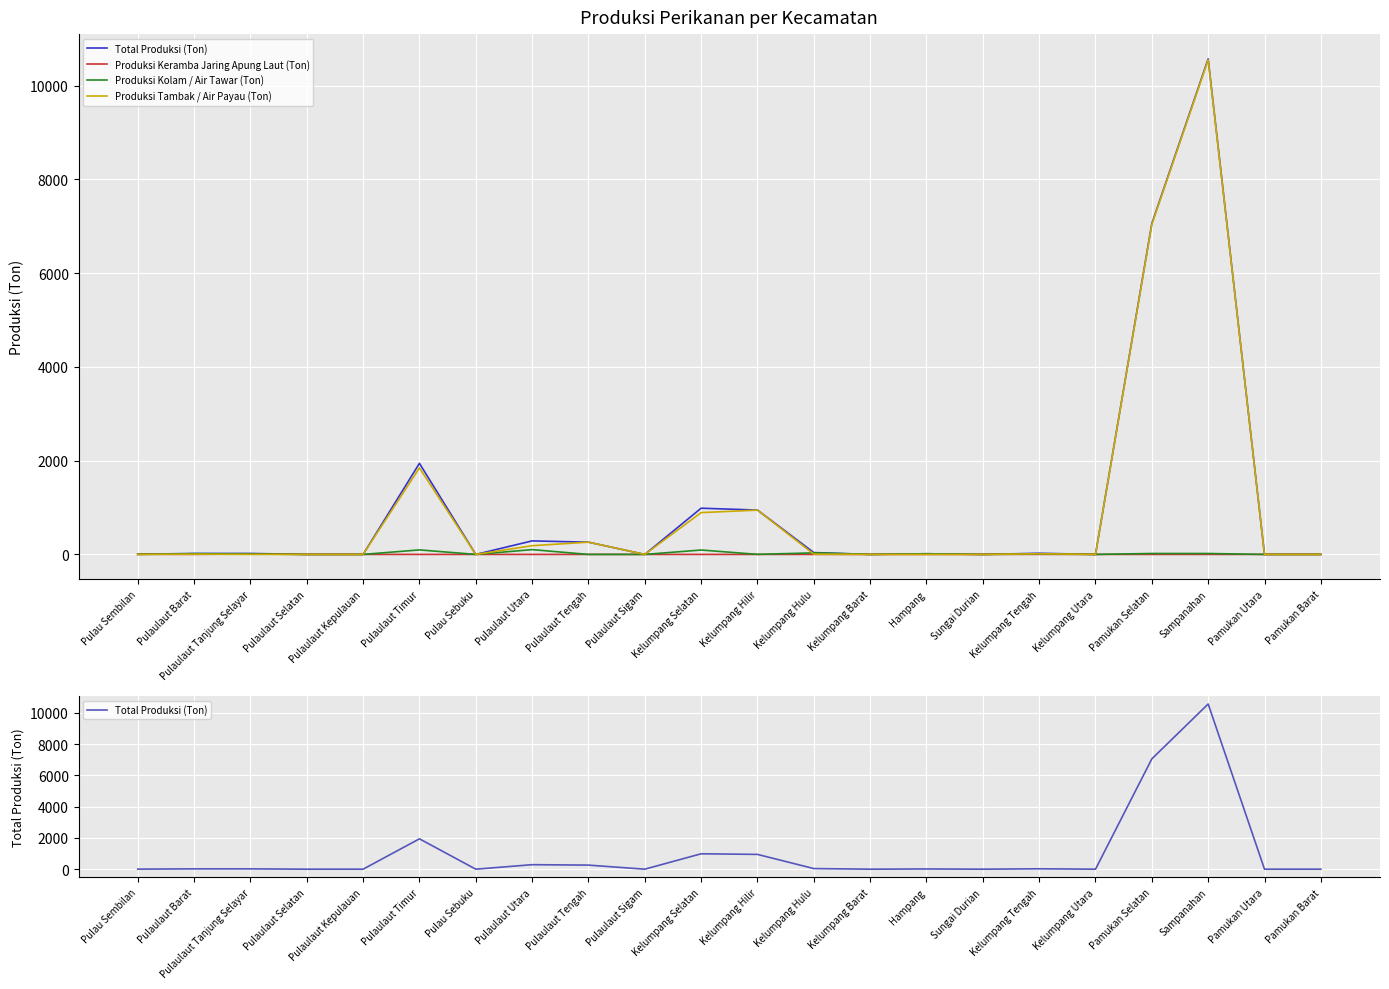

In Produksi Kolam / Air Tawar (Ton), how many points are higher than both neighbors (excluding endpoints)?

8